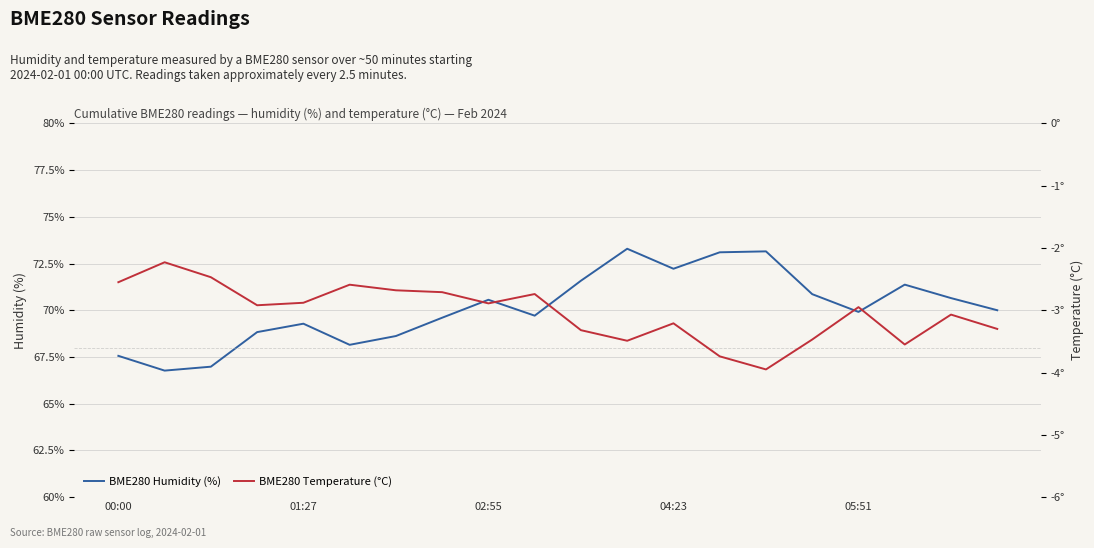

At 11, list the series in order from smallest to largest.

BME280 Temperature (°C), BME280 Humidity (%)